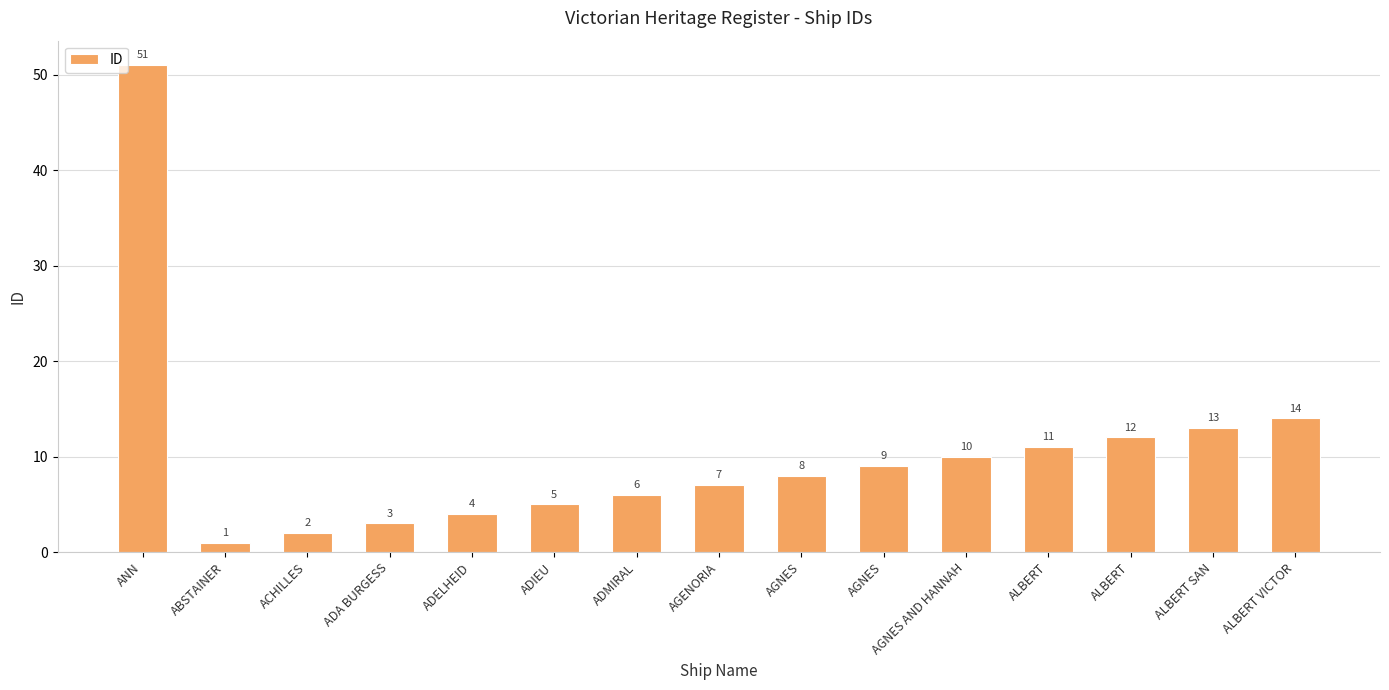

What is the value of the 2nd bar from the left?

1